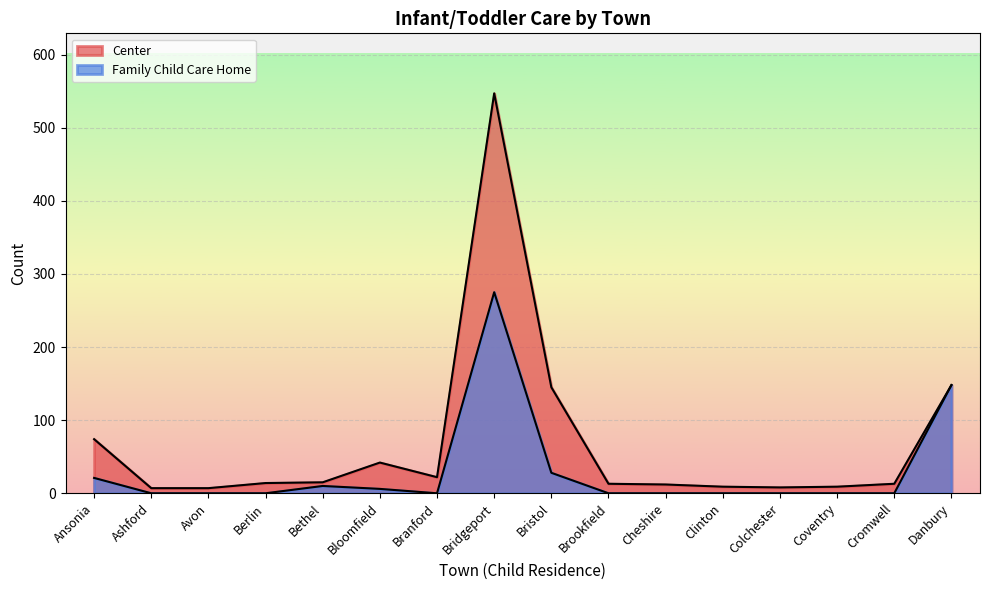

How many values in Family Child Care Home are above zero?

6